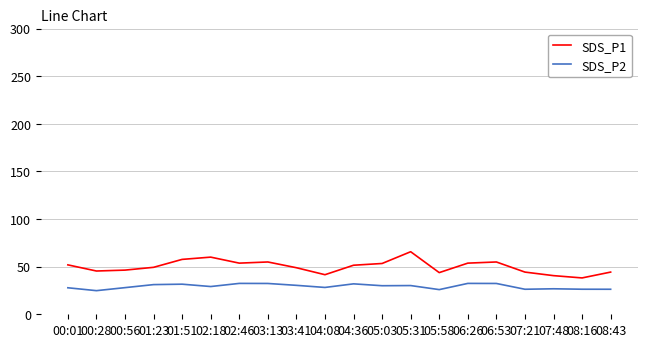

The SDS_P2 series shows 8.4 at 06:26. True or false?

False